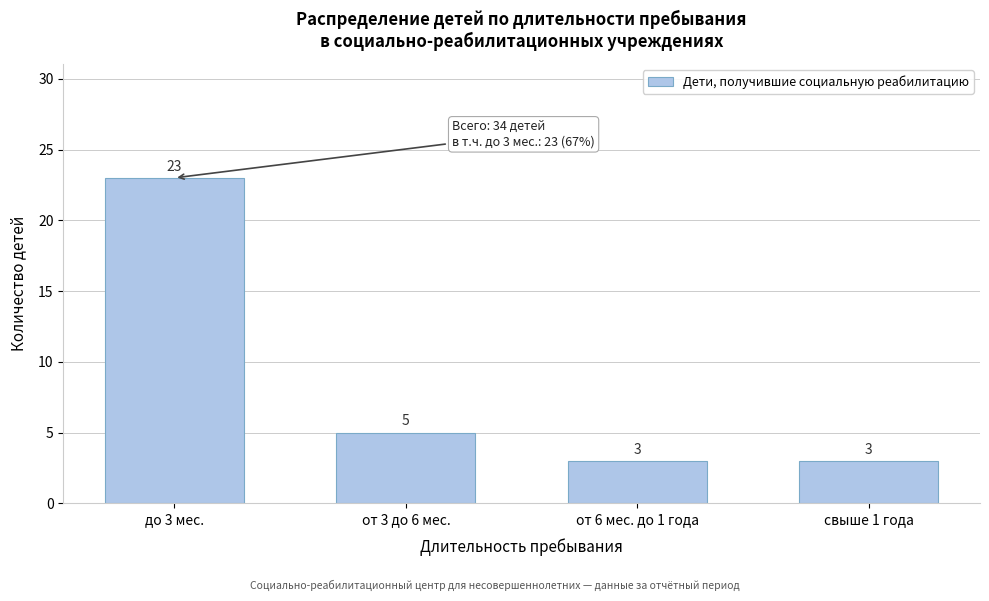

Reading left to right, extract all data points from this chart.

23	5	3	3